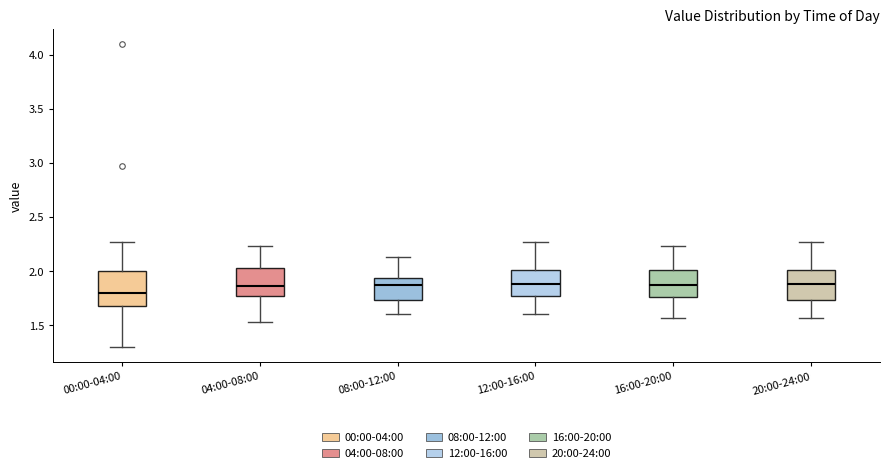

Which box's median line is the lowest?

00:00-04:00